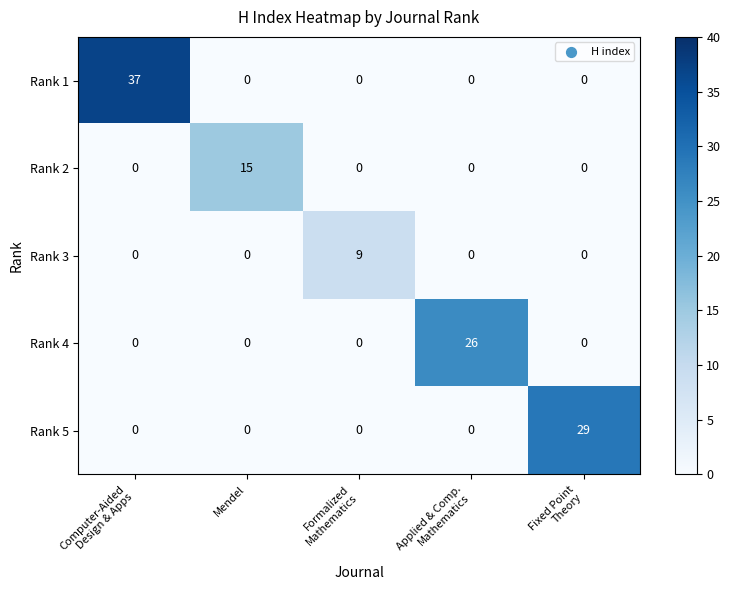

True or false: Rank 5 has a value of 0 at Mendel.

True